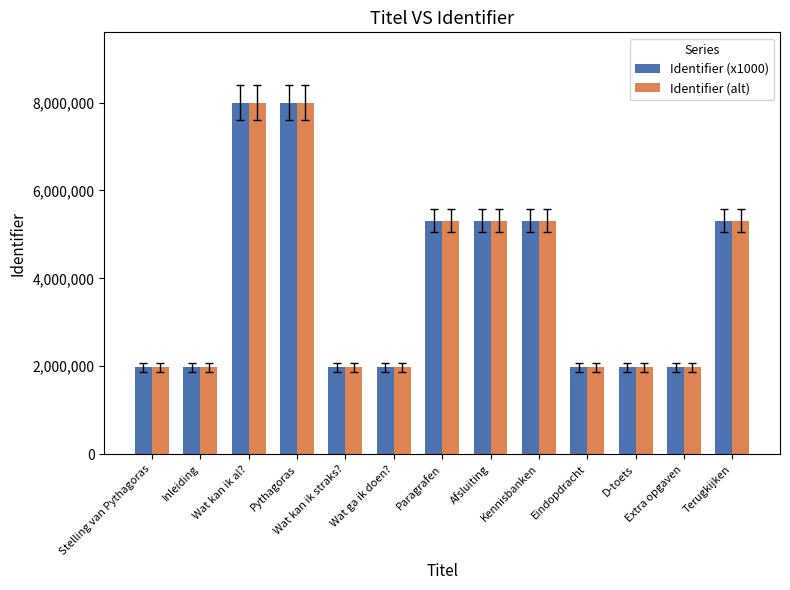

Is it true that Identifier (x1000) equals 9323504 at Terugkijken?

False